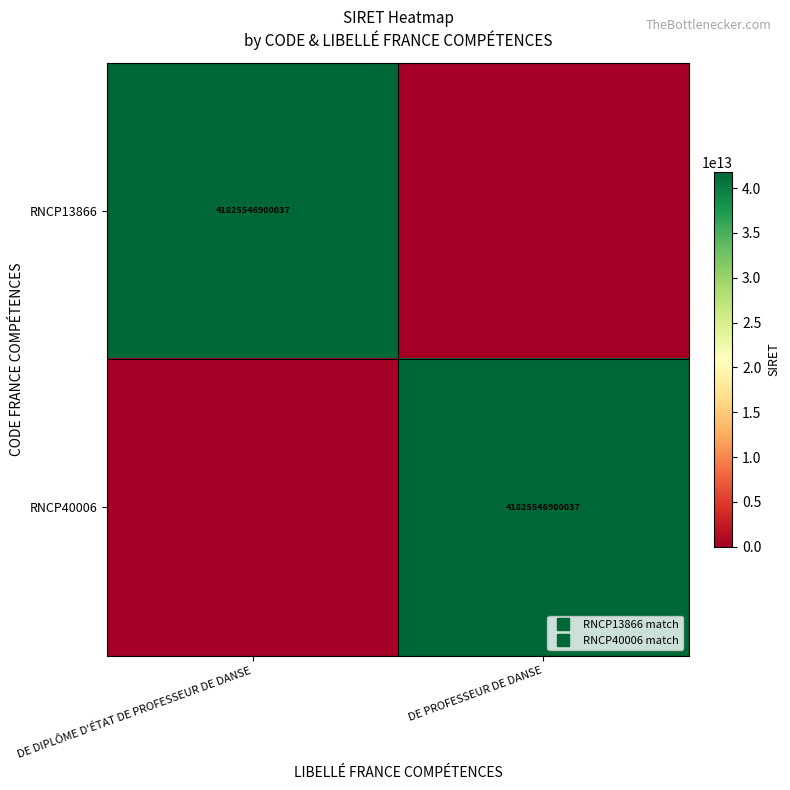

Which series changed the most between DE DIPLÔME D'ÉTAT DE PROFESSEUR DE DANSE and DE PROFESSEUR DE DANSE?

RNCP13866